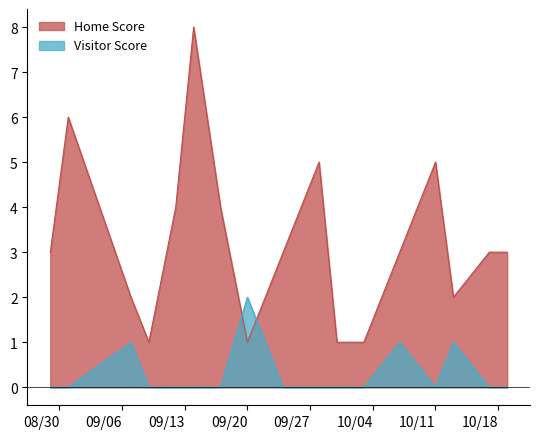

List the series in order of their overall mean, highest first.

Home Score, Visitor Score